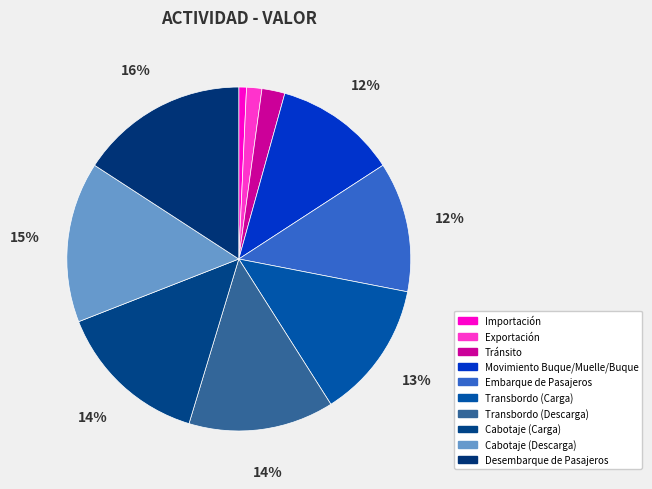

What is the largest slice in the pie chart?

Desembarque de Pasajeros